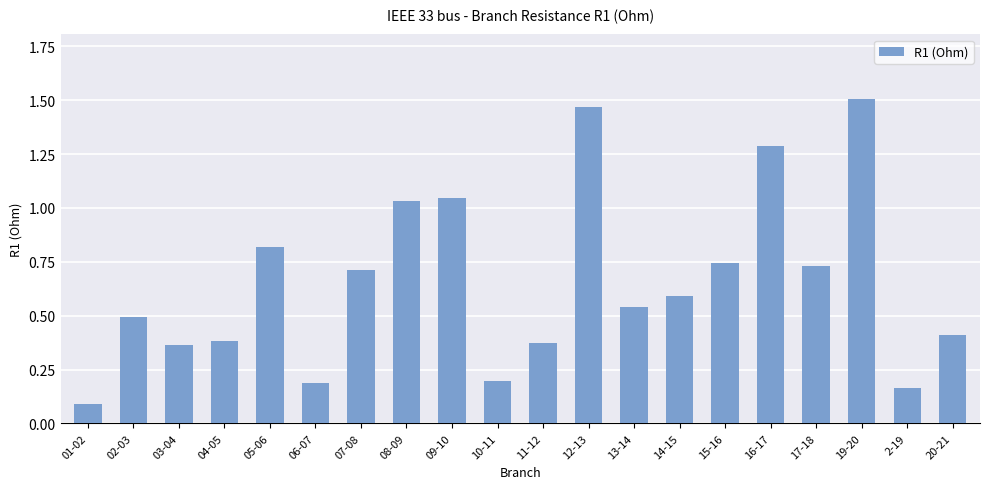

What is the difference between the maximum and minimum values?

1.4